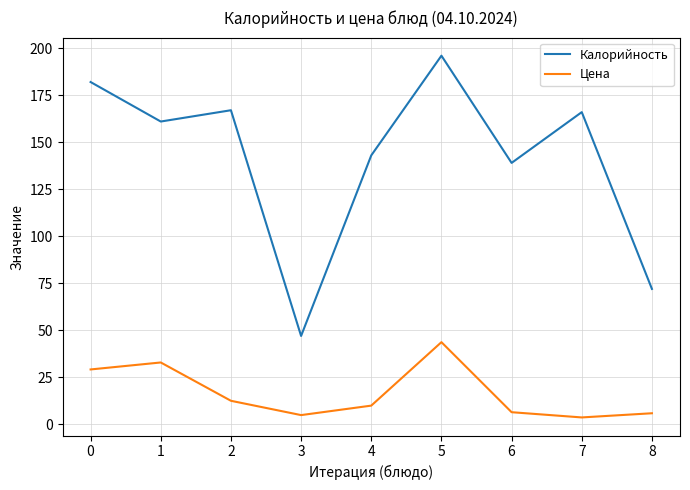

How many lines are shown in the chart?

2